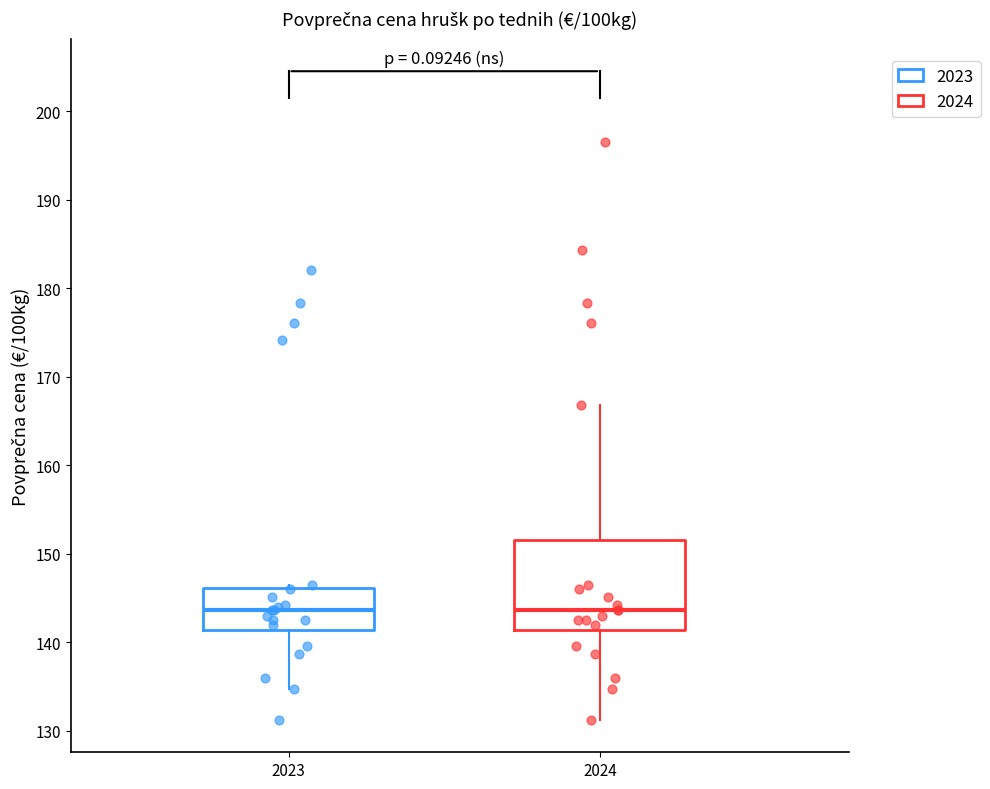

Reading left to right, transcribe this box plot: for each box, give where its median line is, the range the box spans, and where its two whiskers end, as read against the y-axis. The values are not printed on the chart, so give them approximately, as read against the axis.

2023: median 144, box 141 to 146, whiskers 135 to 147
2024: median 144, box 141 to 152, whiskers 131 to 167